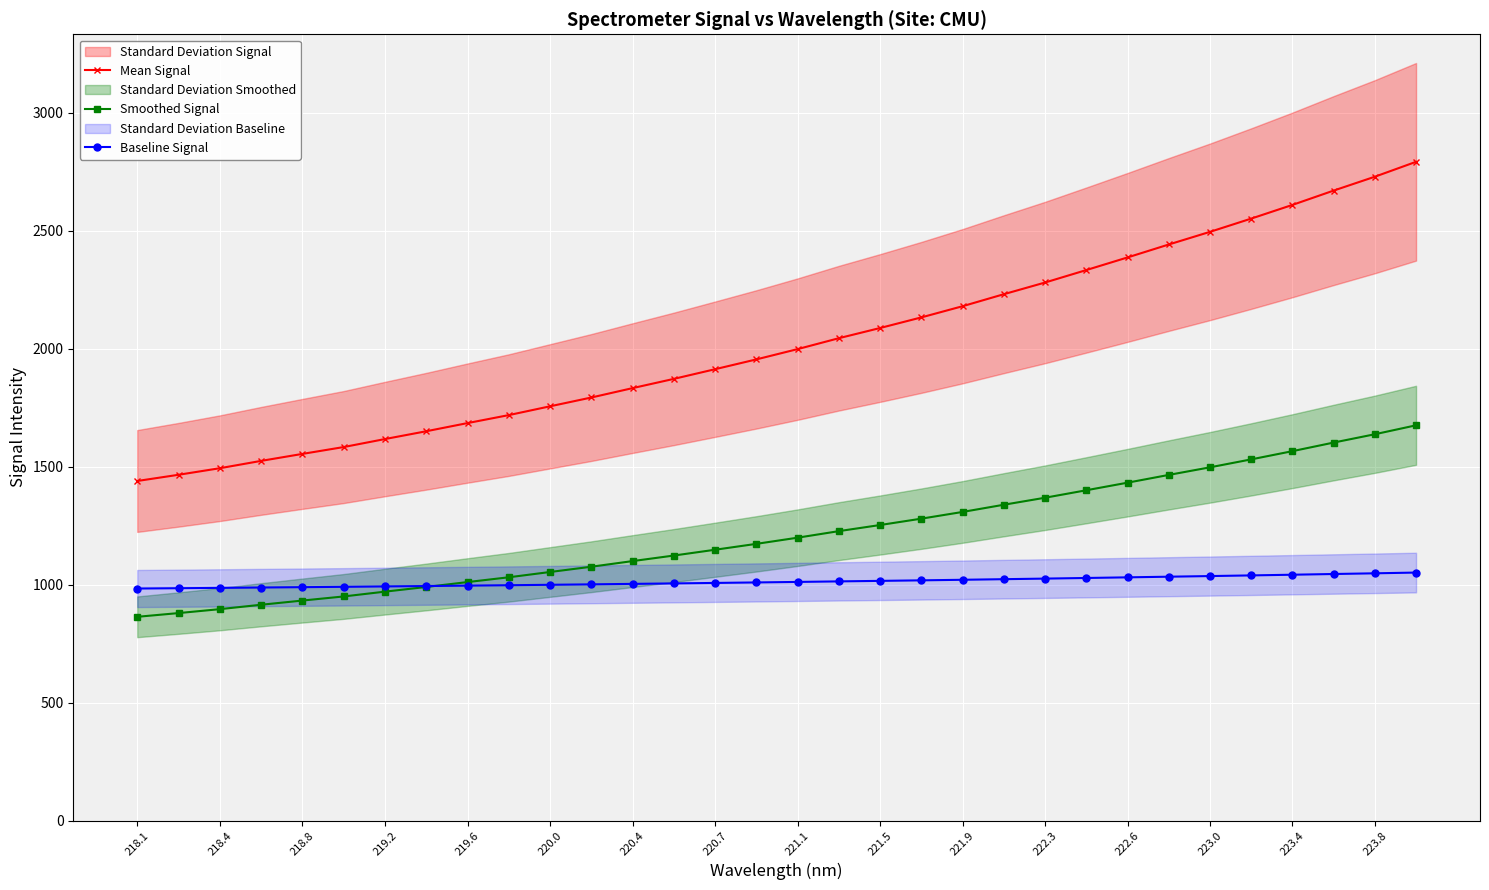

True or false: Smoothed Signal has more than 2 points higher than both neighbors.

False